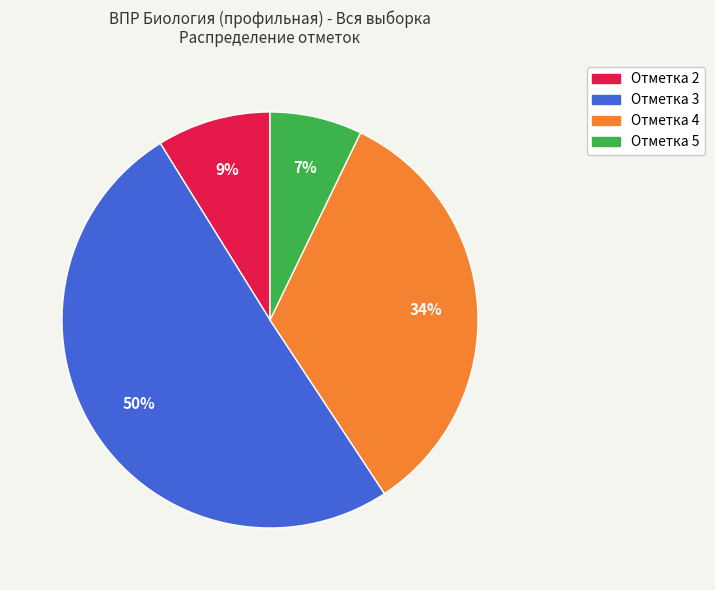

To the nearest percent, what is the average slice percentage?

25%